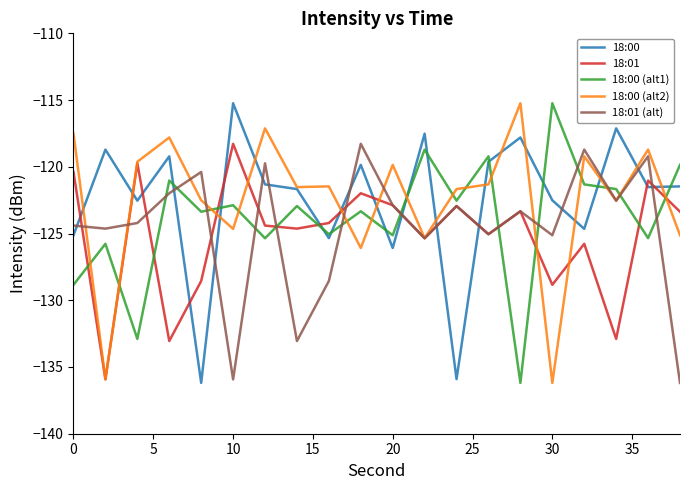

How many distinct data groups are displayed?

5